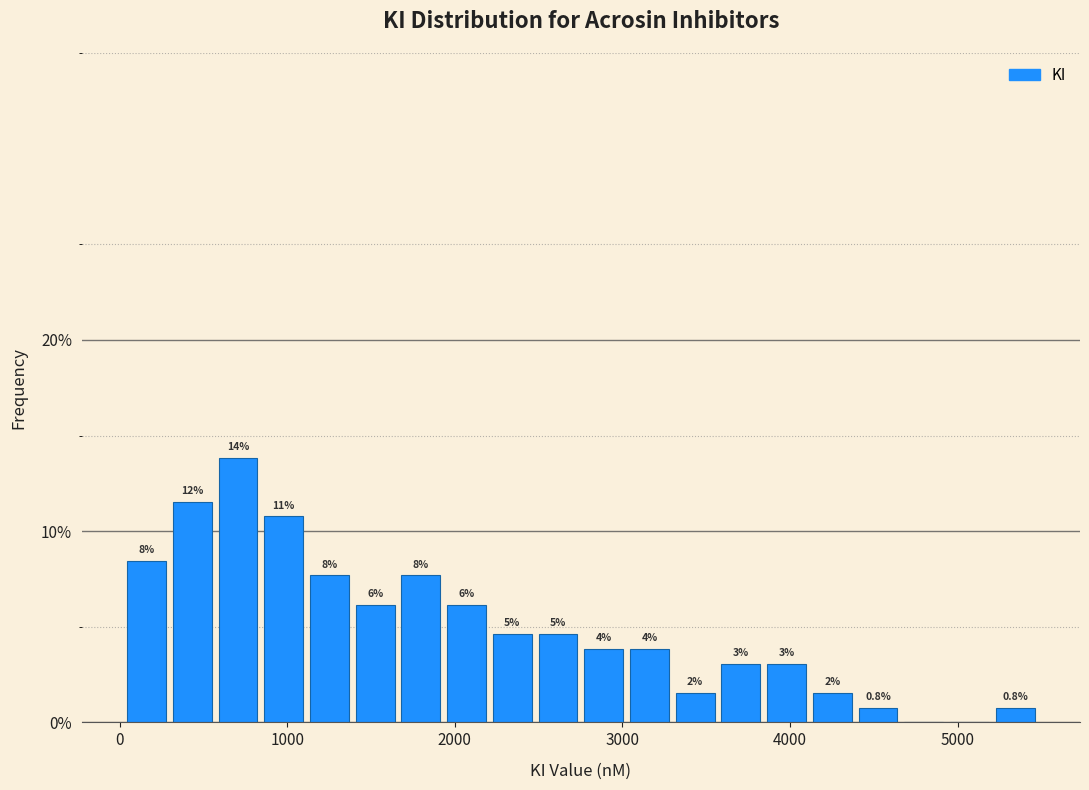

Around what value on the x-axis is the tallest bar? Give the approximate position of its centre, as read against the axis.

700